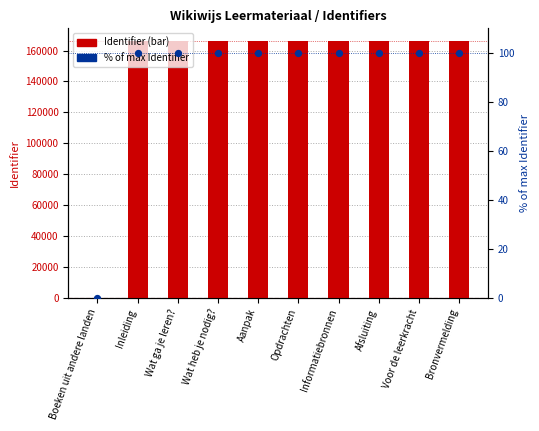

What are all the series names shown in the legend?

Identifier, % of max Identifier